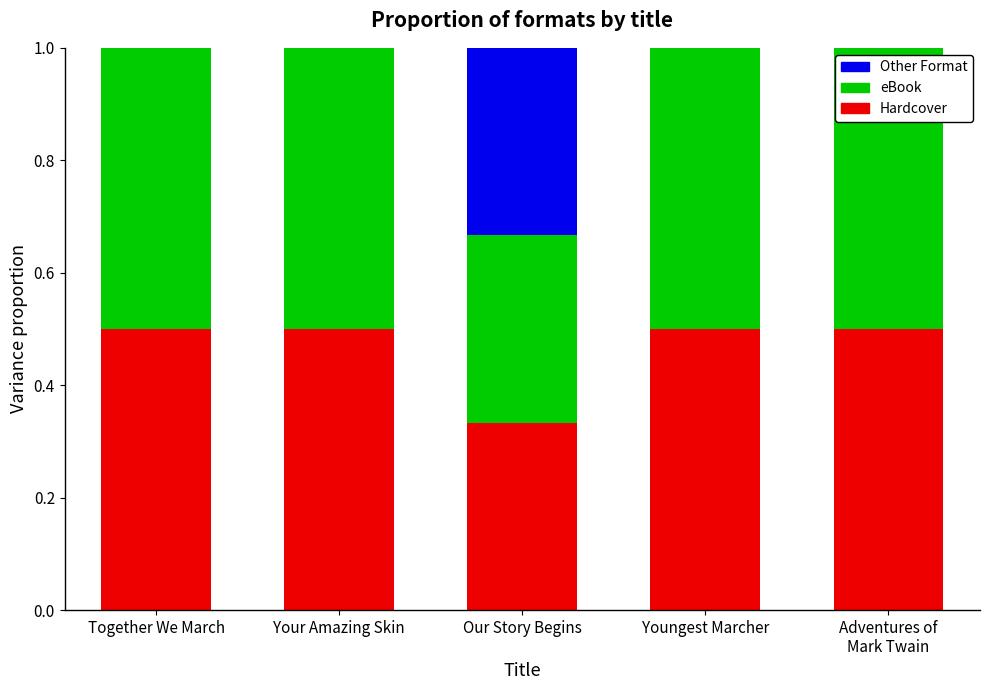

What is the maximum value for Hardcover?

0.5